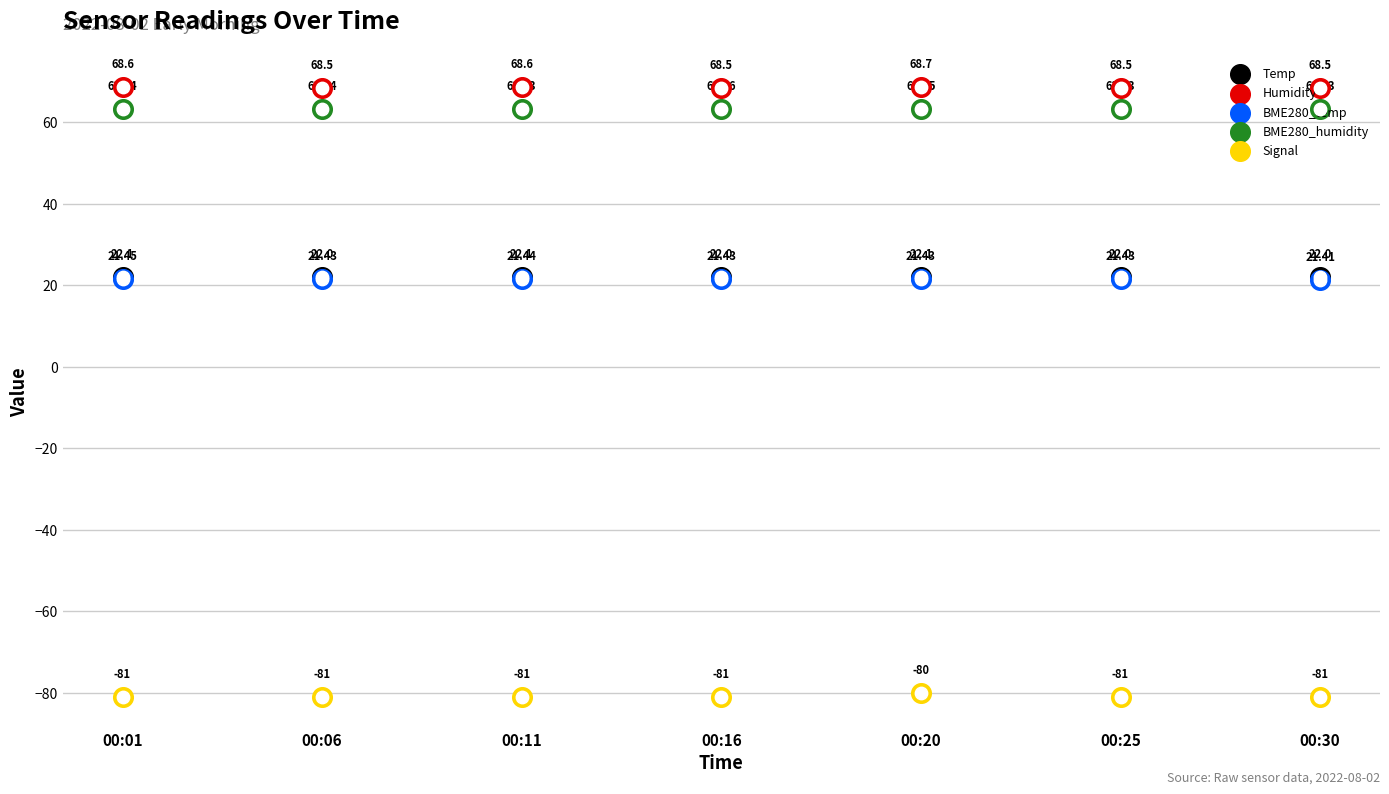

Which series contains the highest Y value?

Humidity